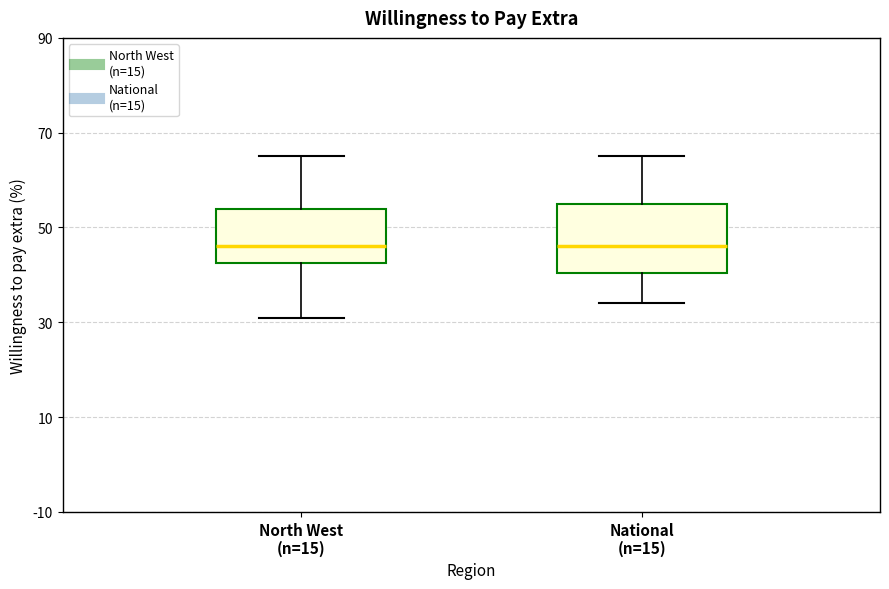

Reading left to right, transcribe this box plot: for each box, give where its median line is, the range the box spans, and where its two whiskers end, as read against the y-axis. The values are not printed on the chart, so give them approximately, as read against the axis.

North West (n=15): median 46, box 42 to 54, whiskers 32 to 66
National (n=15): median 46, box 40 to 56, whiskers 34 to 66